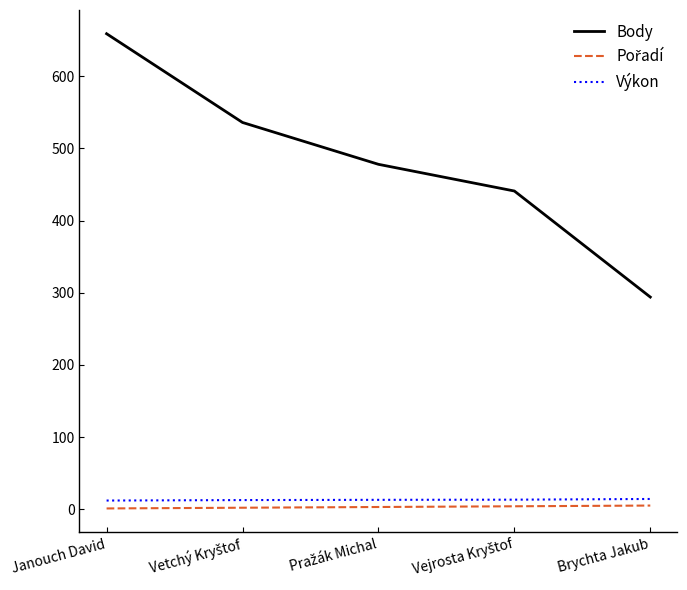

What is the greatest value displayed?

659.0